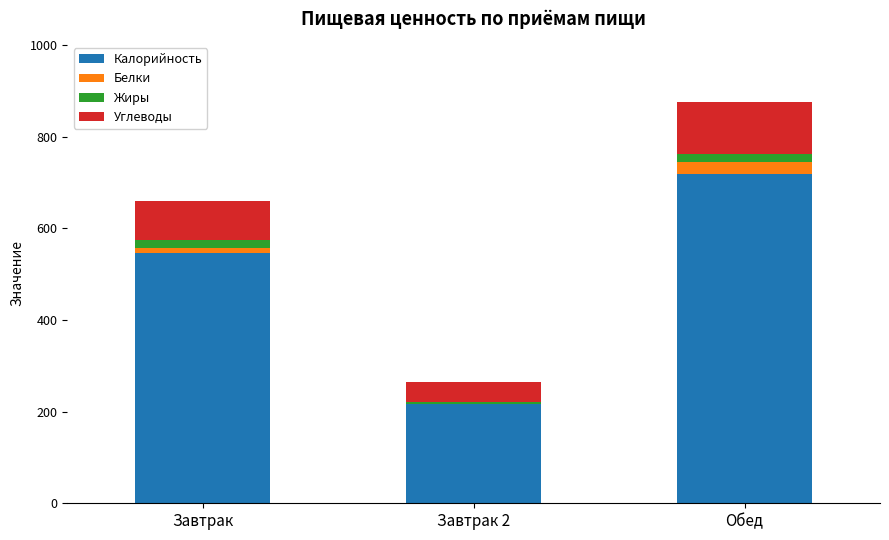

True or false: Калорийность has a value of 109.5 at Завтрак.

False